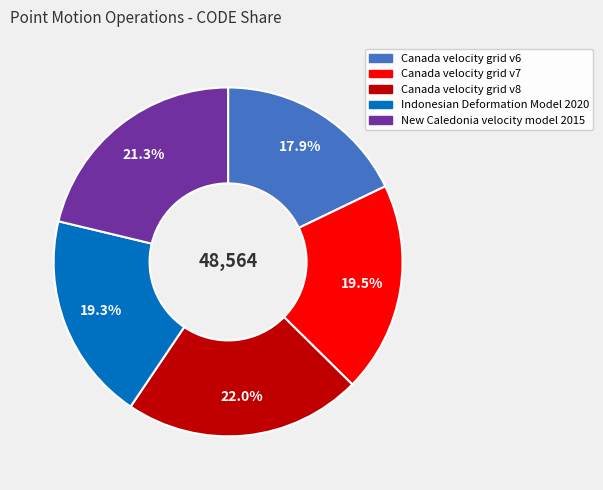

What percentage is NOT represented by New Caledonia velocity model 2015?

78.7%